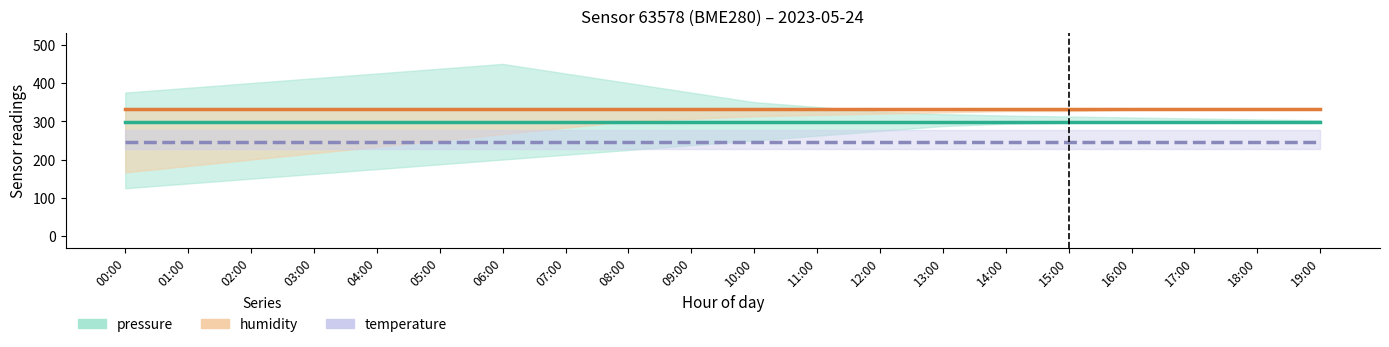

What is the sum of all humidity values?

6666.7